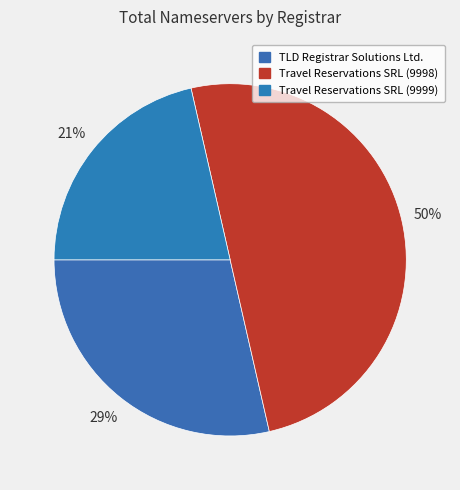

Does any single category account for the majority?

No